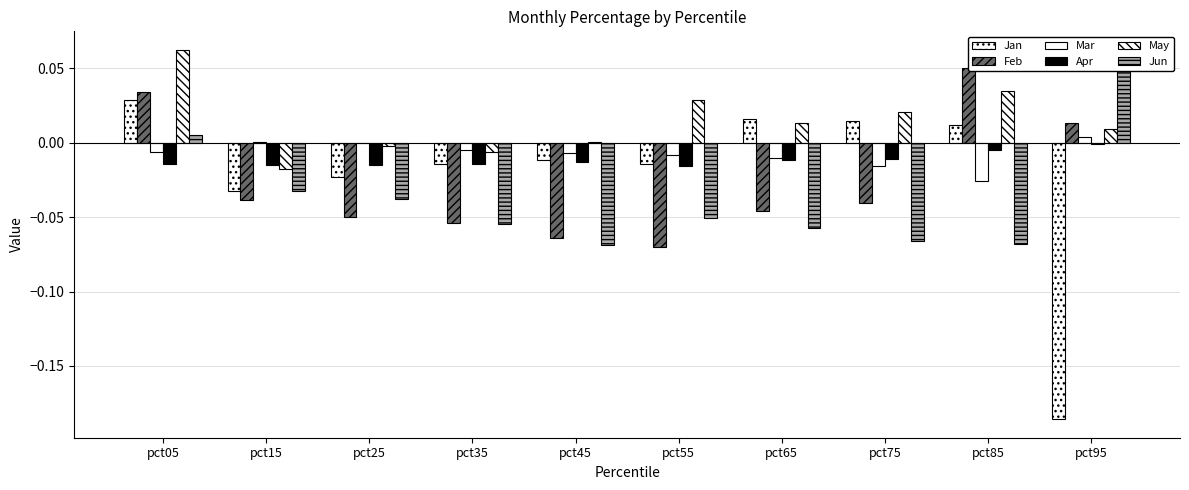

What is the total value across all series at pct45?

-0.2